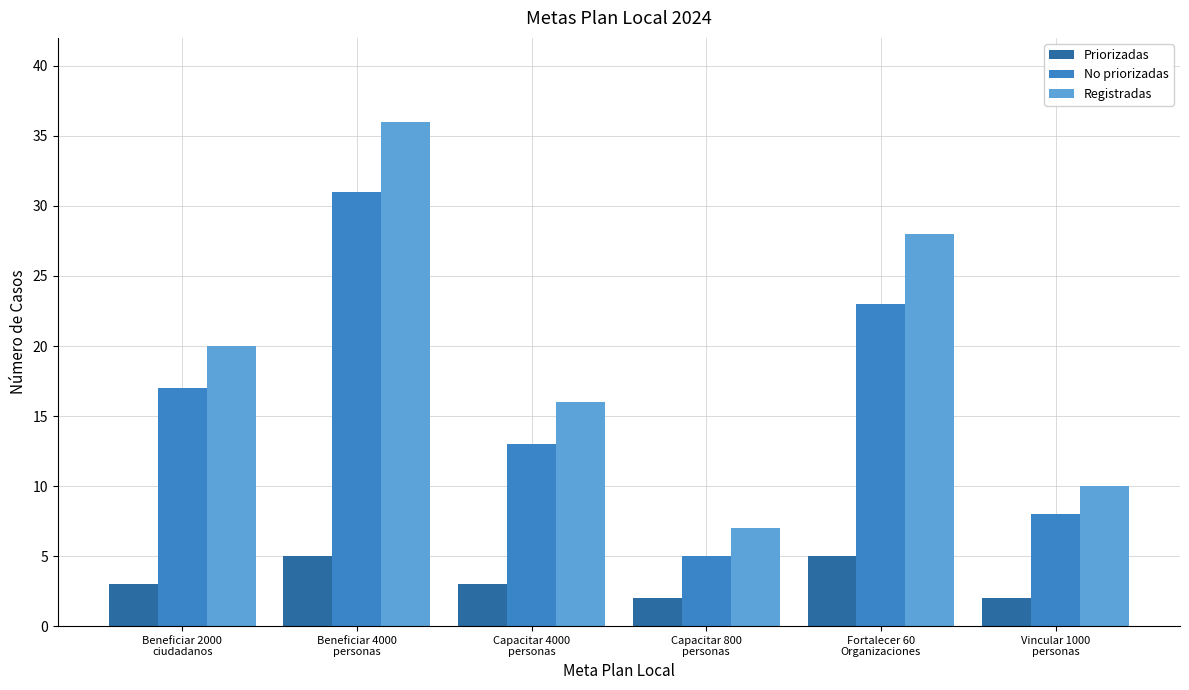

What position from the left is Capacitar 4000
personas?

3